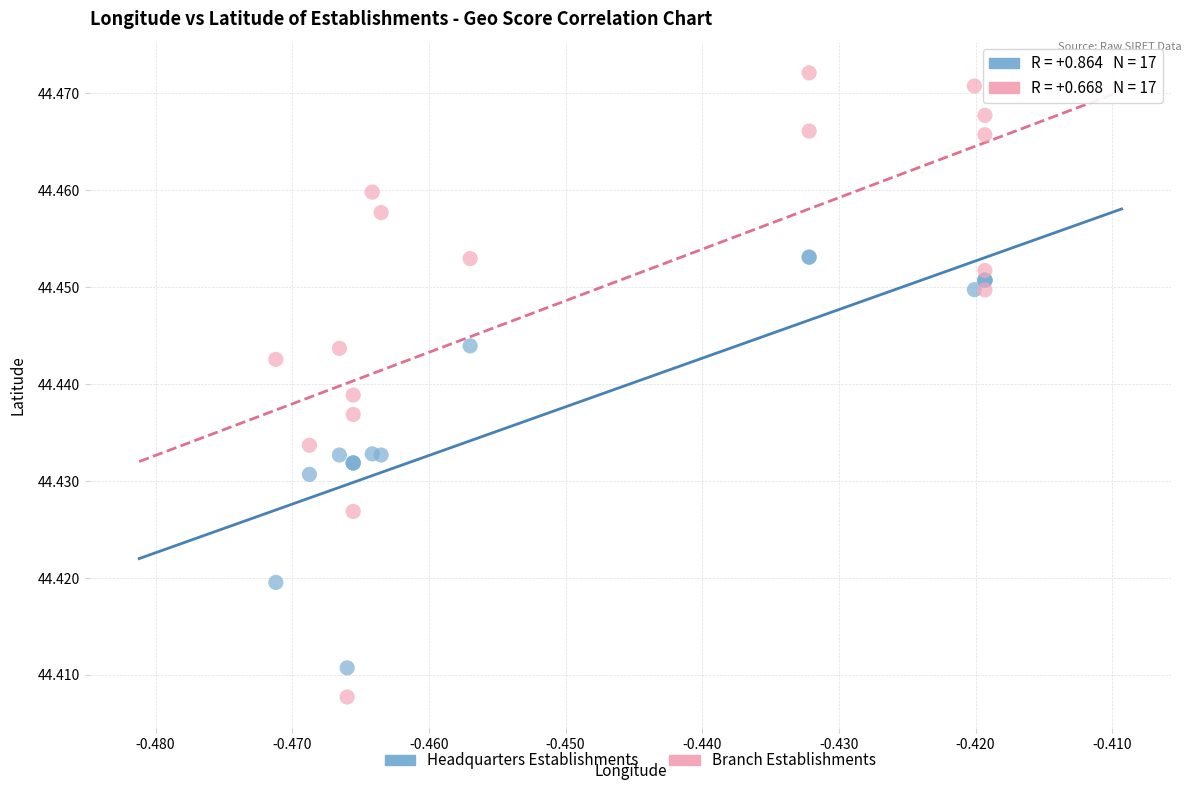

Which series contains the lowest Y value?

Branch Establishments